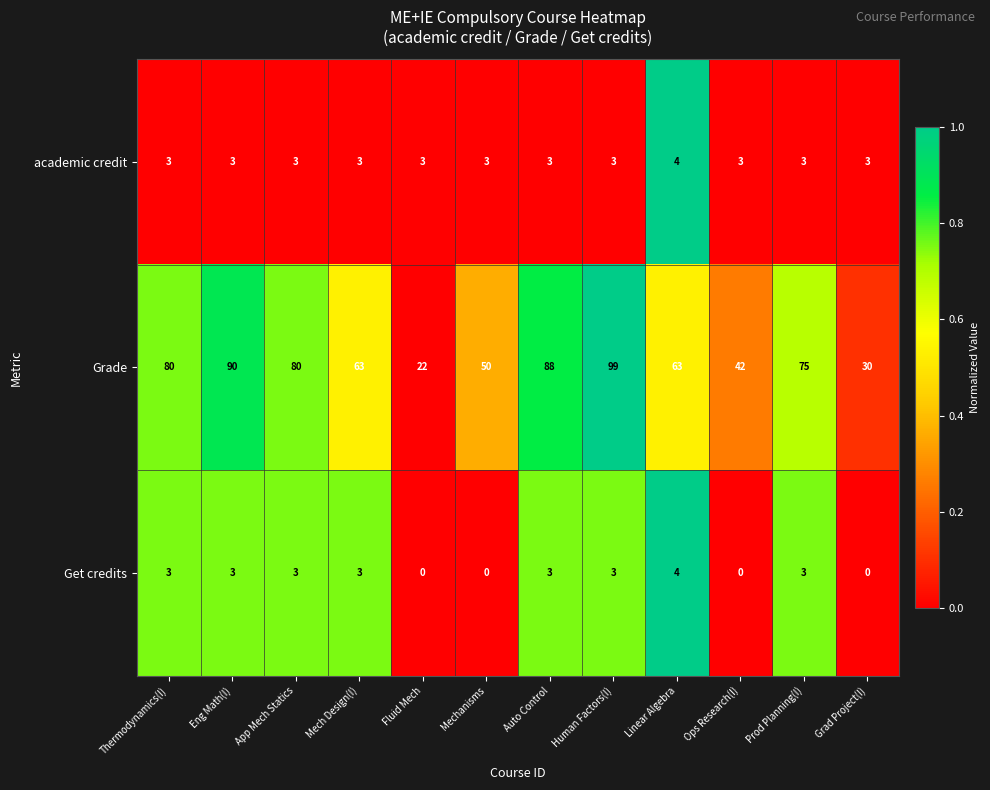

What is the greatest value displayed?

99